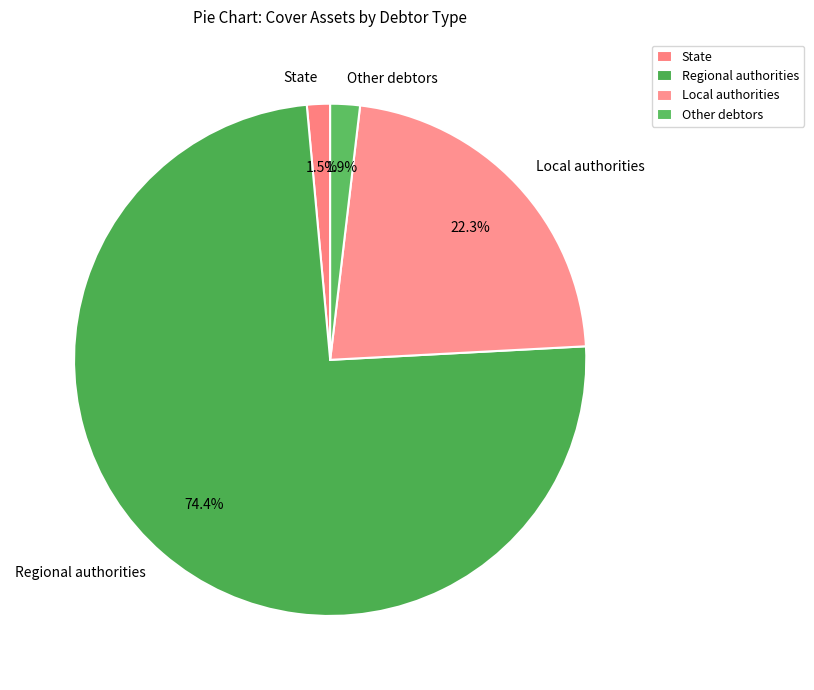

Count the number of slices in the pie.

4